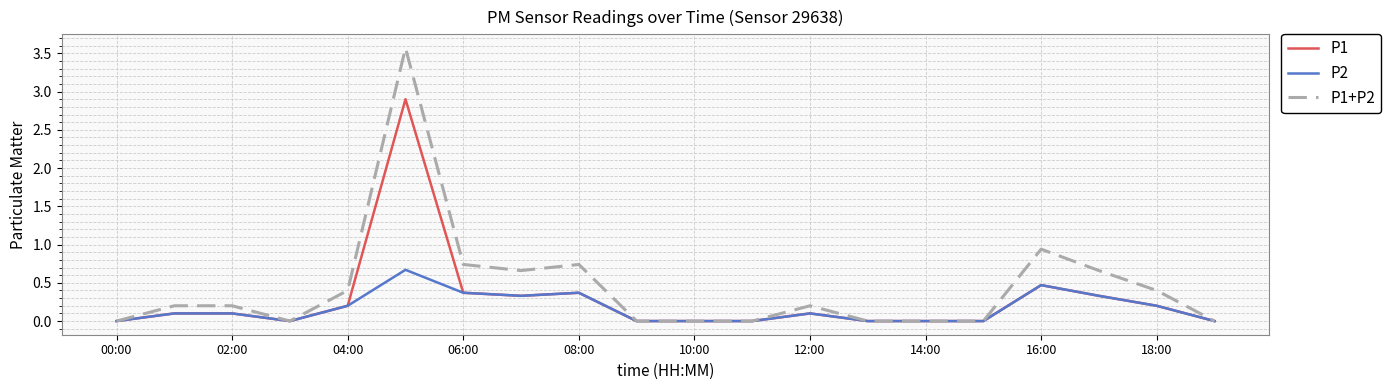

Which series has the largest total across all categories?

P1+P2